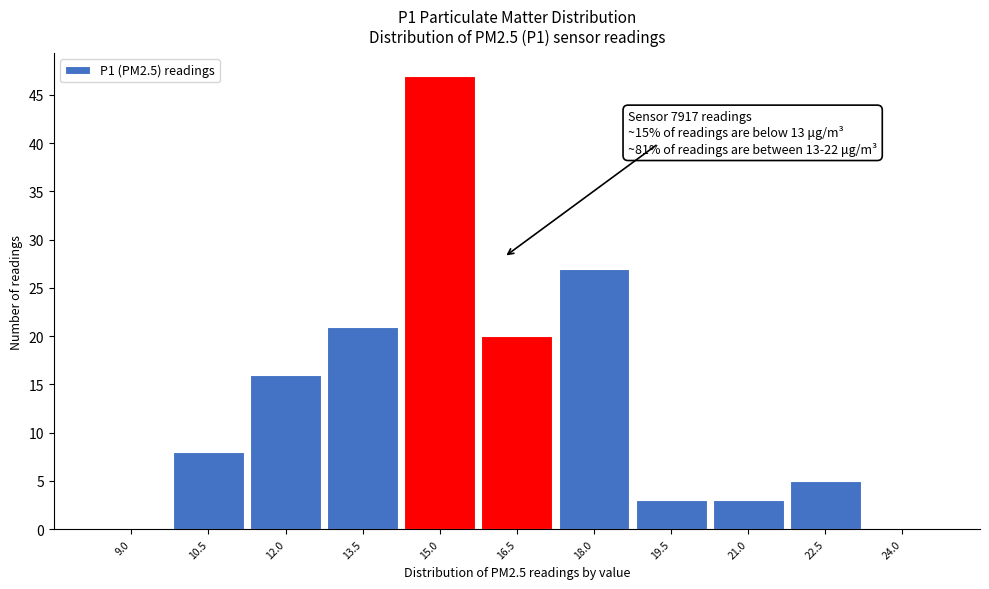

Reading left to right, what are all the values shown in this chart?

9.0=0	10.5=8	12.0=16	13.5=21	15.0=47	16.5=20	18.0=27	19.5=3	21.0=3	22.5=5	24.0=0